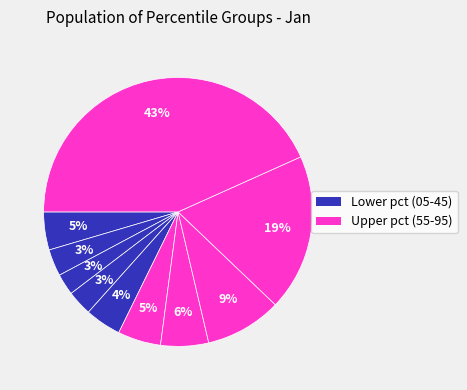

How many slices are in this pie chart?

10